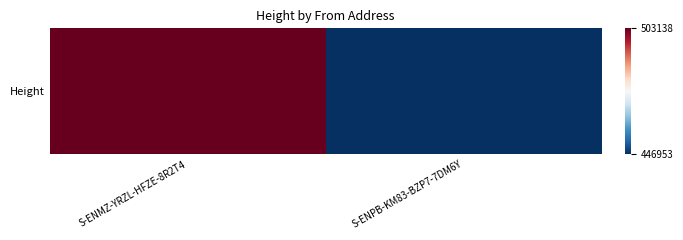

Between S-ENPB-KM83-BZP7-7DM6Y and S-ENMZ-YRZL-HFZE-8R2T4, which is larger?

S-ENMZ-YRZL-HFZE-8R2T4